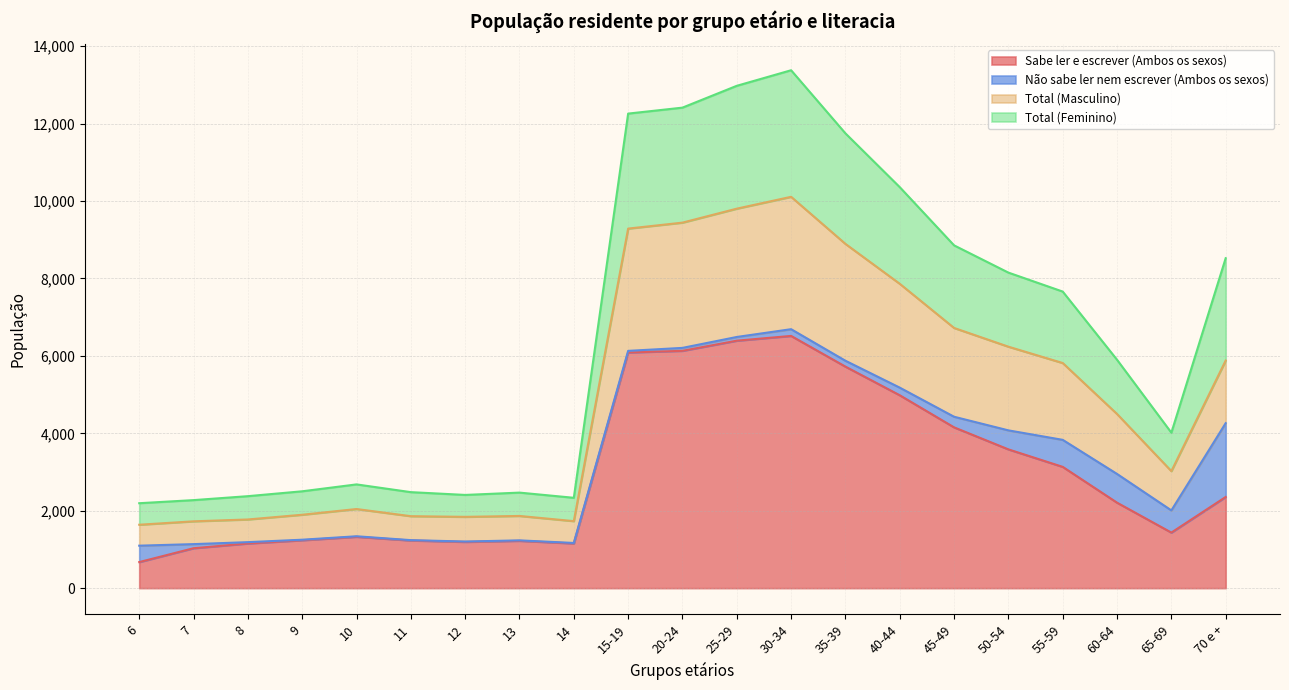

How many data points in Total (Masculino) are above 4499?

10